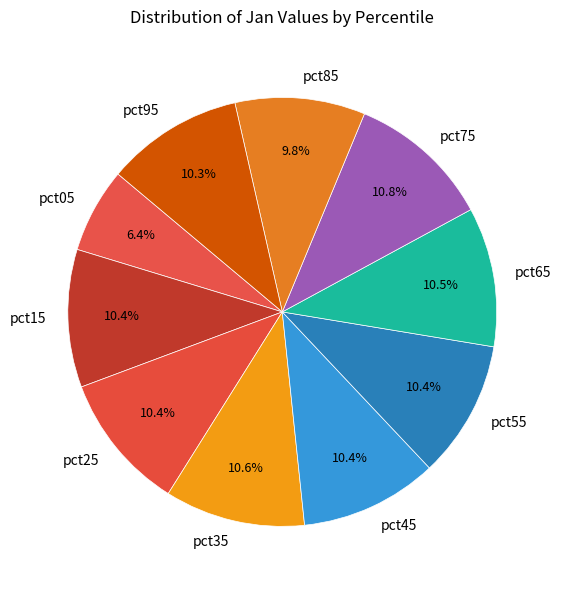

Count the number of slices in the pie.

10